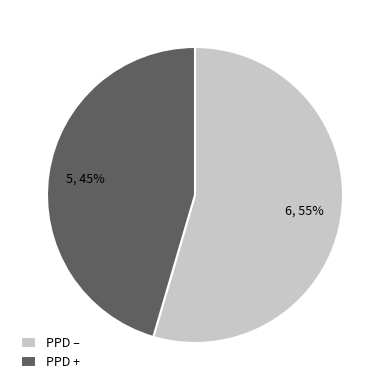

Which has a higher value, PPD + or PPD –?

PPD –